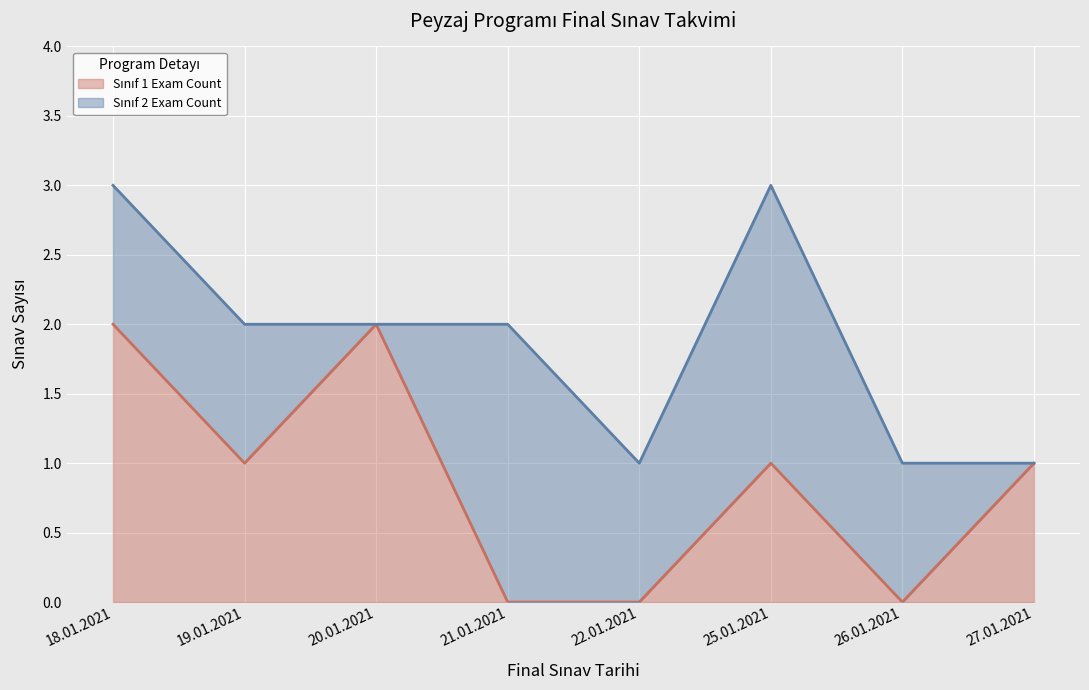

How many lines are shown in the chart?

2